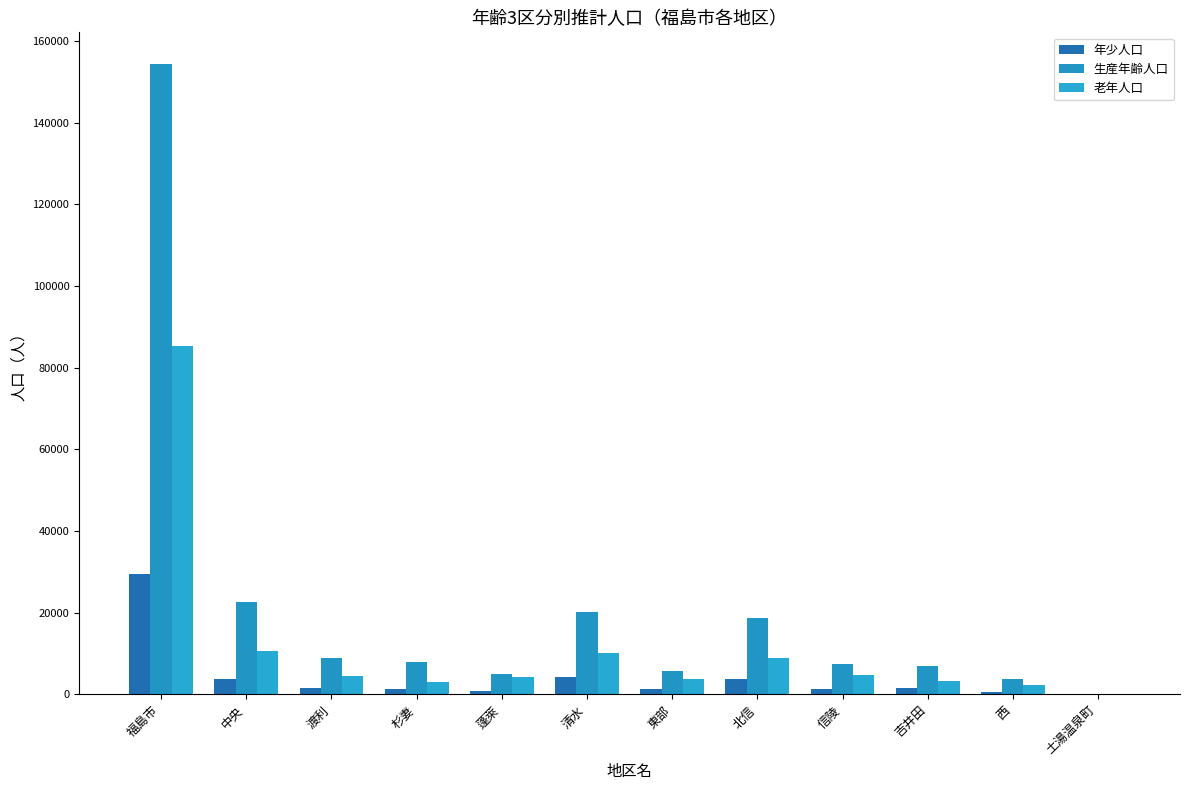

Is the value of 年少人口 at 東部 greater than the value of 老年人口 at 渡利?

No